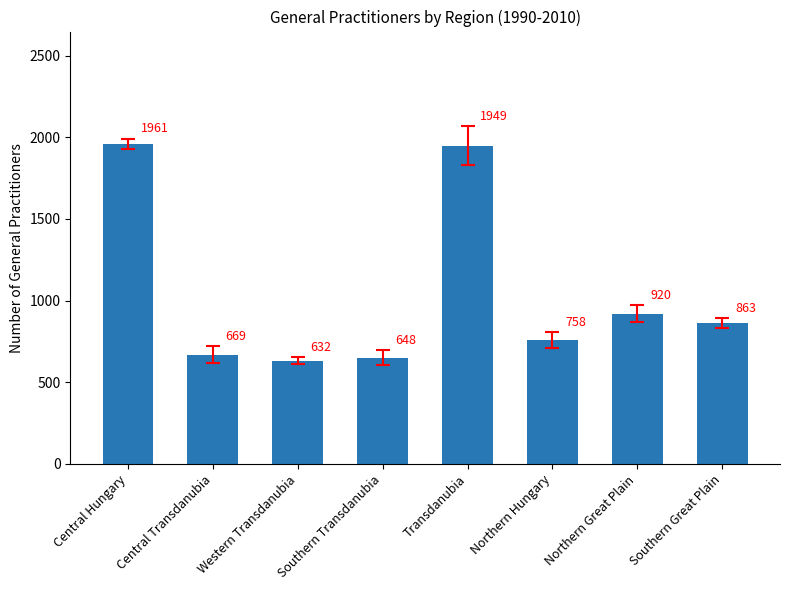

What is the difference between the second highest and second lowest values?

1301